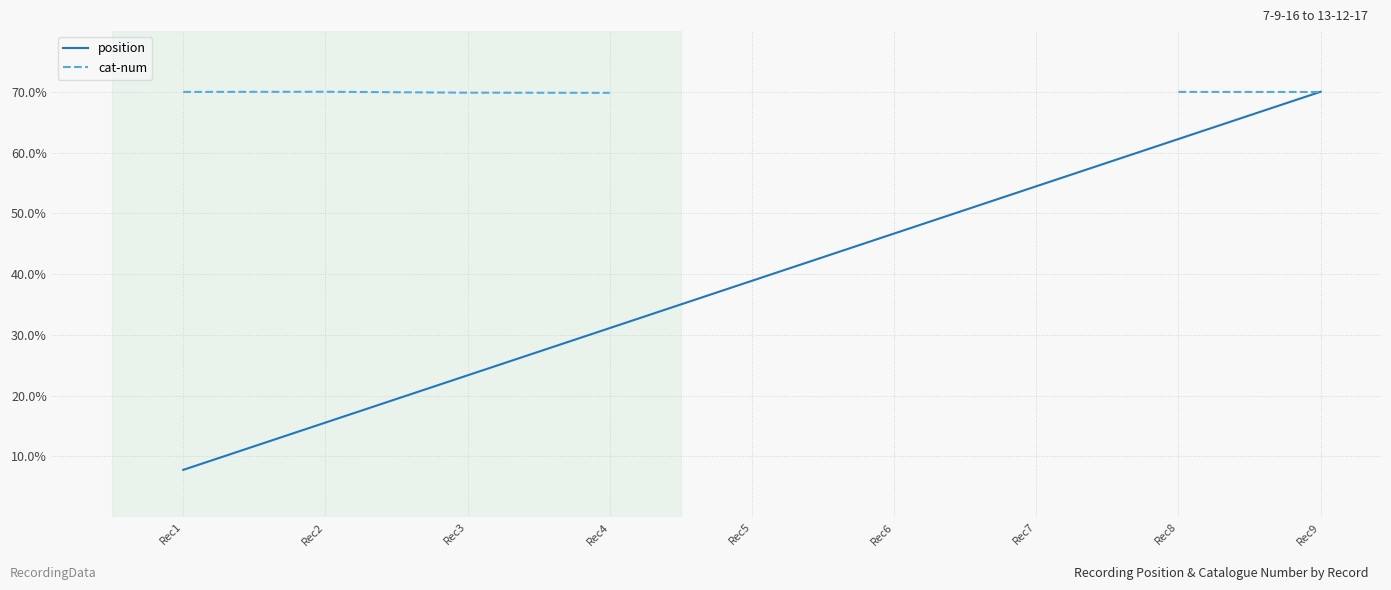

Where is the first local maximum for cat-num?

Rec2